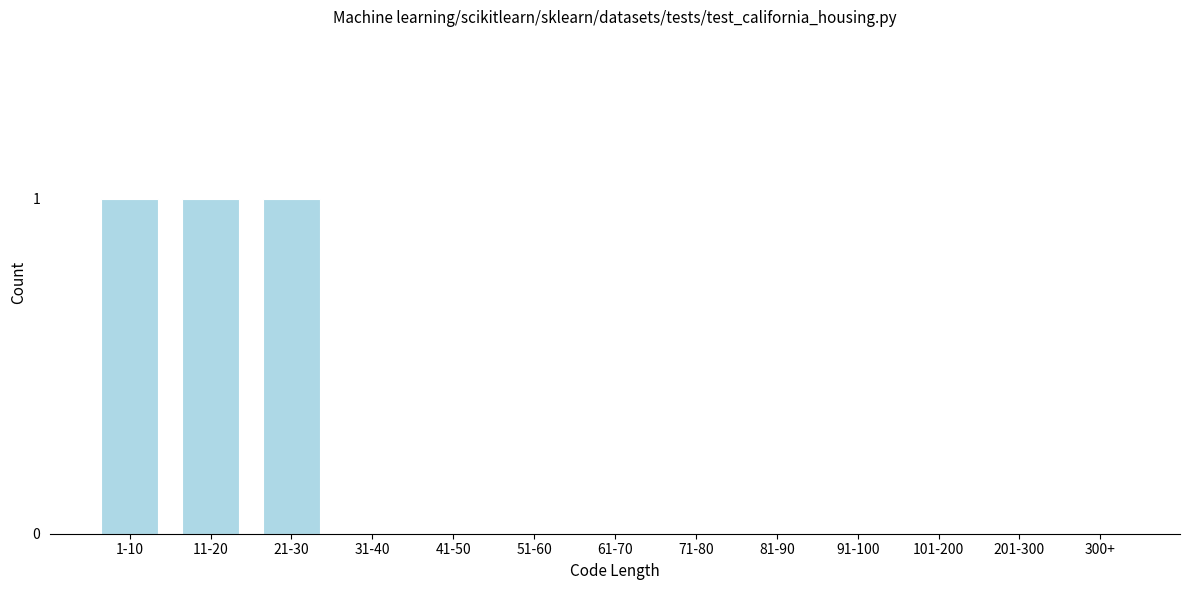

Reading right to left, list all the values displayed in this chart.

300+=0	201-300=0	101-200=0	91-100=0	81-90=0	71-80=0	61-70=0	51-60=0	41-50=0	31-40=0	21-30=1	11-20=1	1-10=1